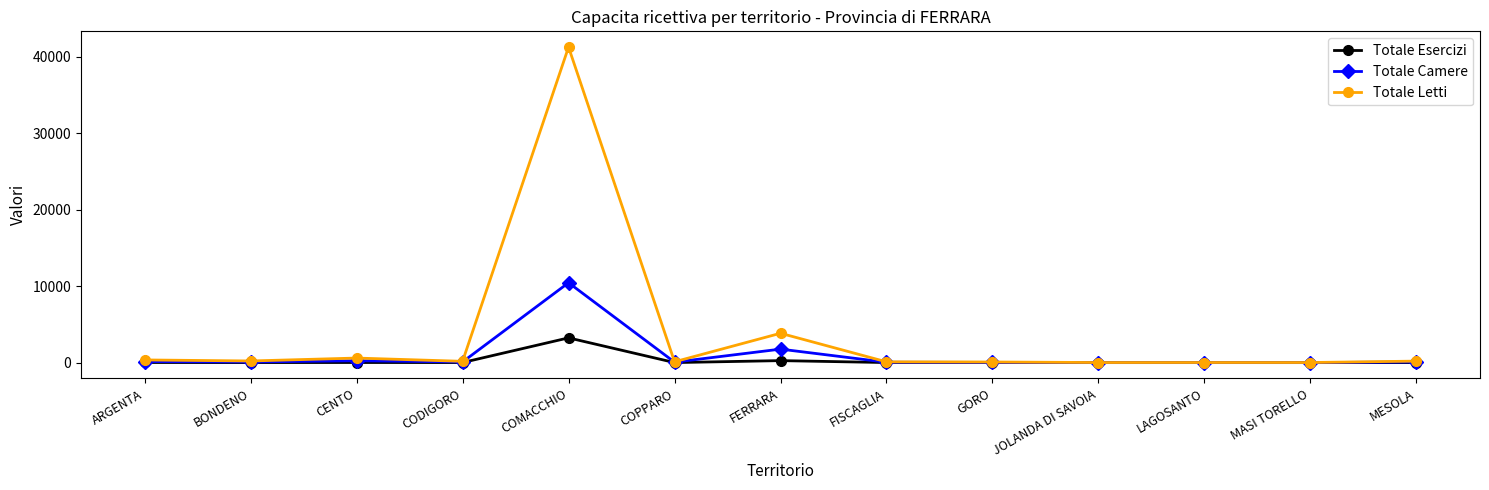

At which category is the sum across all series the highest?

COMACCHIO